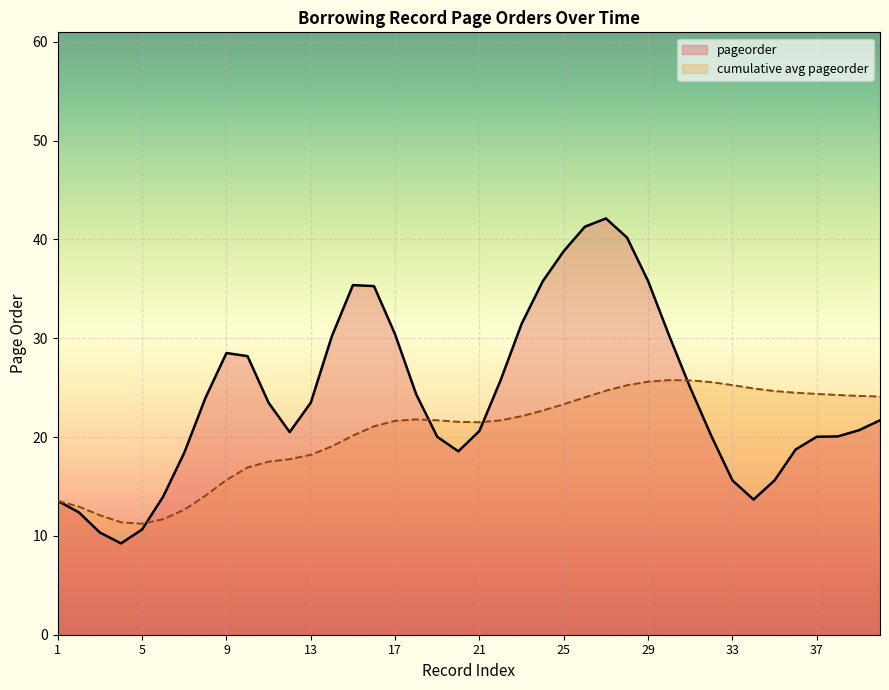

Which series has the widest spread of values?

pageorder